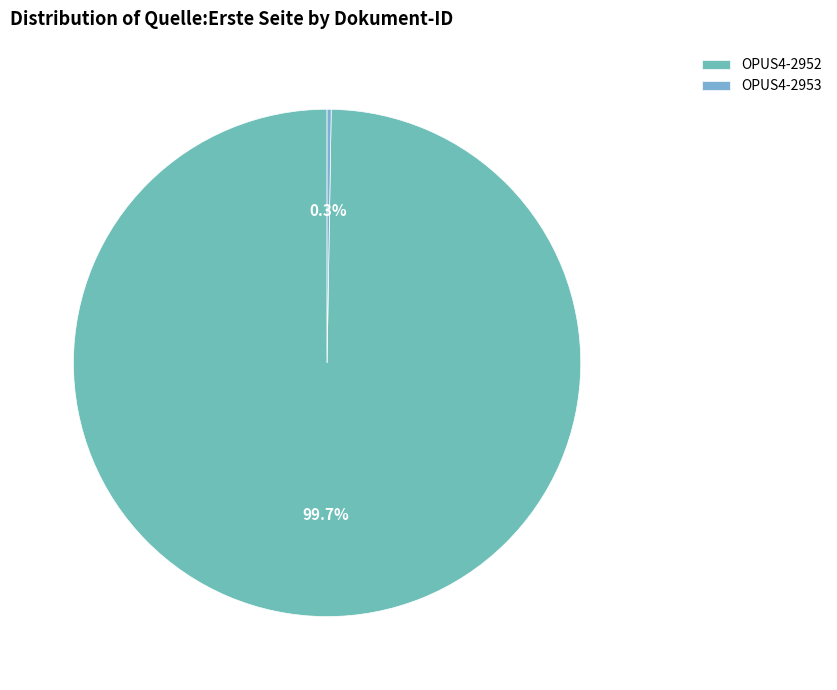

To the nearest percent, what is the average slice percentage?

50%